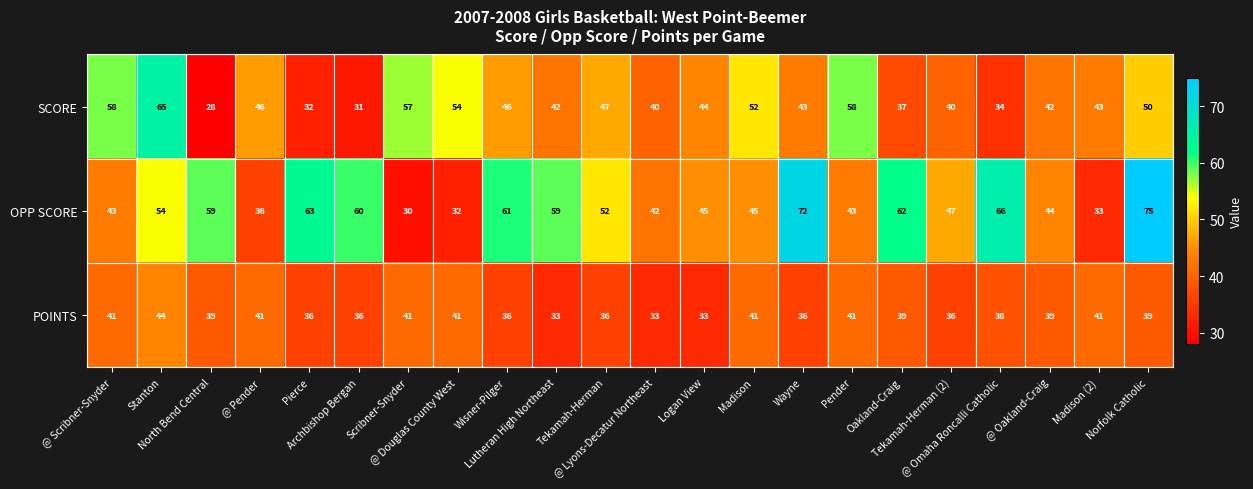

What is the difference between the maximum and minimum values in the OPP SCORE series?

45